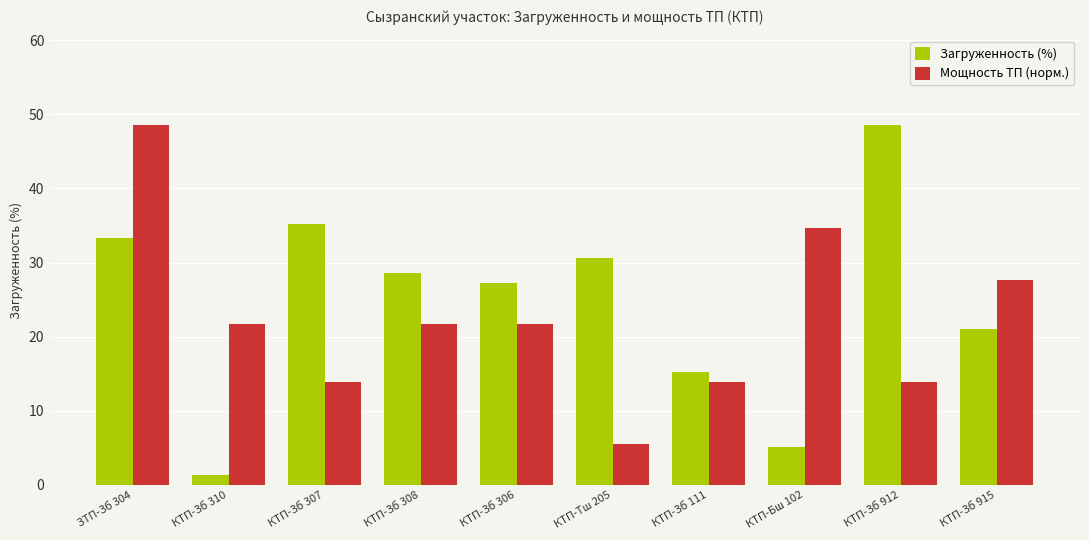

Reading left to right, transcribe all the data shown in this chart.

Загруженность (%): ЗТП-Зб 304=33.3	КТП-Зб 310=1.4	КТП-Зб 307=35.2	КТП-Зб 308=28.6	КТП-Зб 306=27.2	КТП-Тш 205=30.6	КТП-Зб 111=15.2	КТП-Бш 102=5.1	КТП-Зб 912=48.5	КТП-Зб 915=21.1
Мощность ТП (норм.): ЗТП-Зб 304=48.5	КТП-Зб 310=21.6	КТП-Зб 307=13.9	КТП-Зб 308=21.6	КТП-Зб 306=21.6	КТП-Тш 205=5.5	КТП-Зб 111=13.9	КТП-Бш 102=34.6	КТП-Зб 912=13.9	КТП-Зб 915=27.7